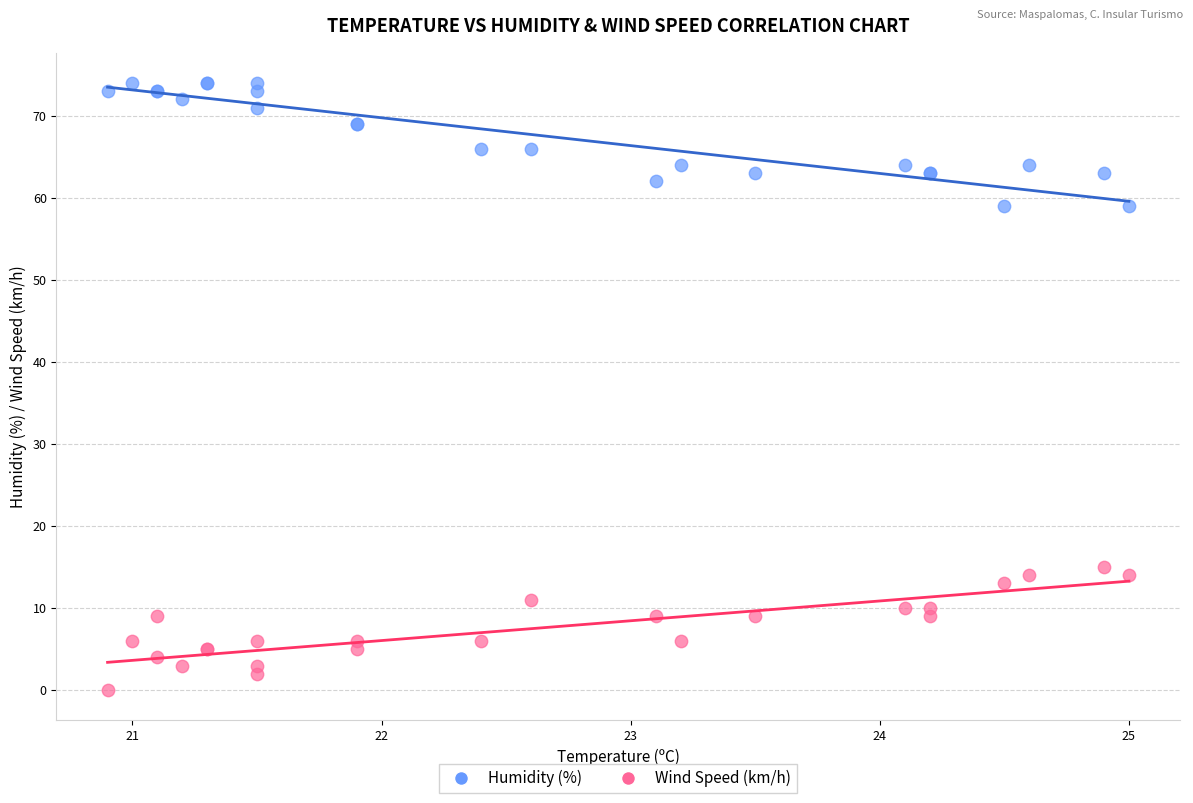

What are all the series names shown in the legend?

Humidity (%), Wind Speed (km/h)